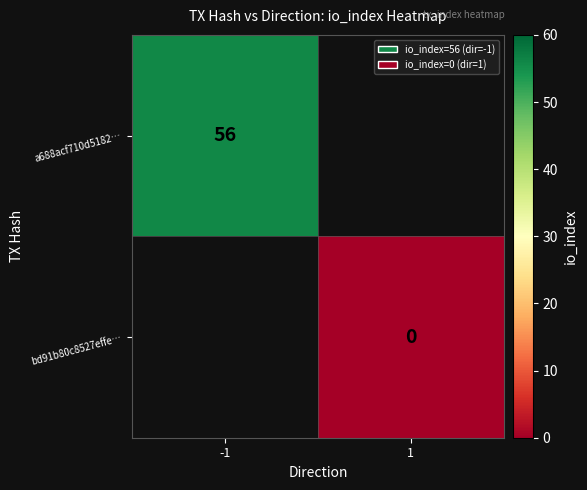

The value of a688acf710d5182… at -1 is 56. True or false?

True